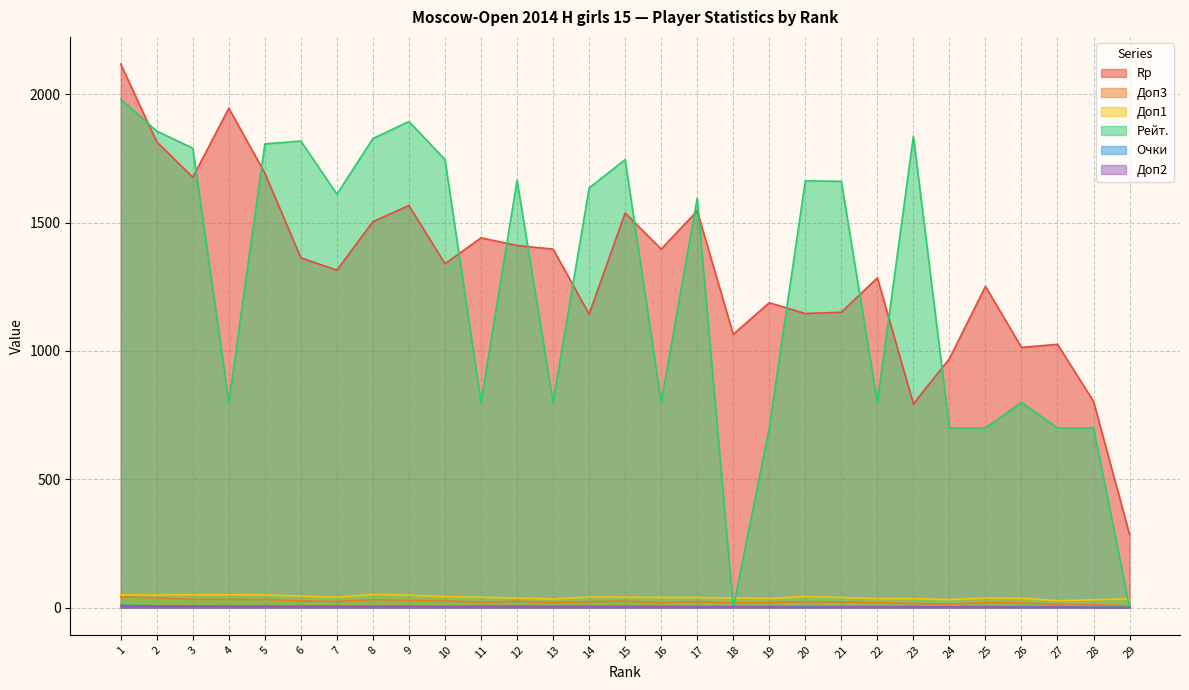

How many values in the Очки series exceed 4?

19